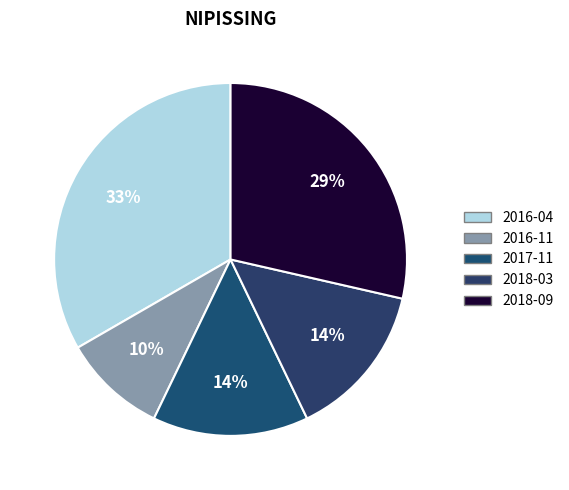

Which slice is the smallest?

2016-11